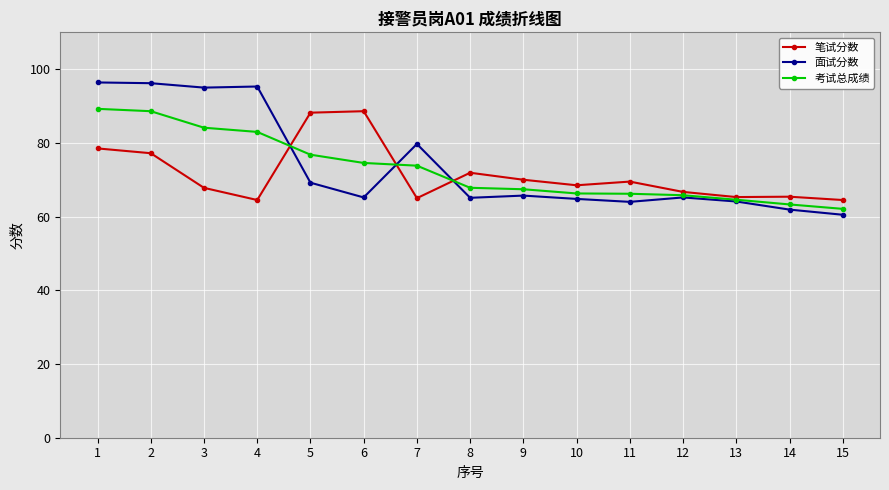

Which series has the widest spread of values?

面试分数